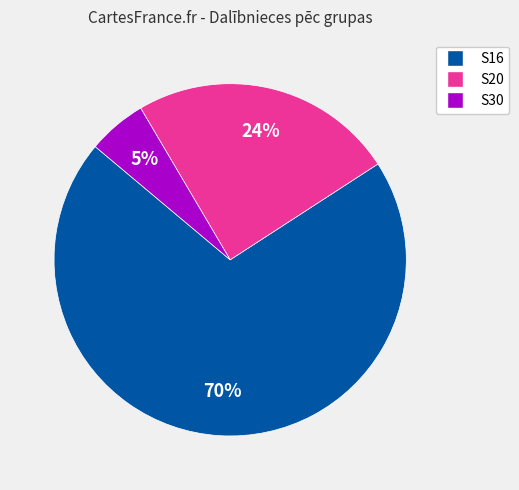

Does any single category account for the majority?

Yes